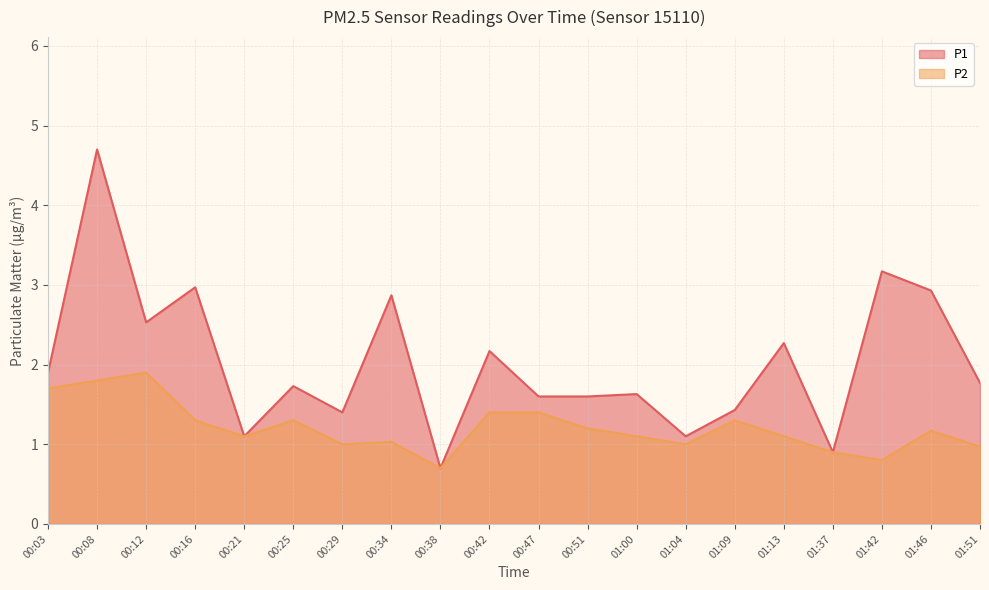

Reading left to right, extract all data points from this chart.

P1: 1.9	4.7	2.5	3.0	1.1	1.7	1.4	2.9	0.7	2.2	1.6	1.6	1.6	1.1	1.4	2.3	0.9	3.2	2.9	1.8
P2: 1.7	1.8	1.9	1.3	1.1	1.3	1.0	1.0	0.7	1.4	1.4	1.2	1.1	1.0	1.3	1.1	0.9	0.8	1.2	1.0